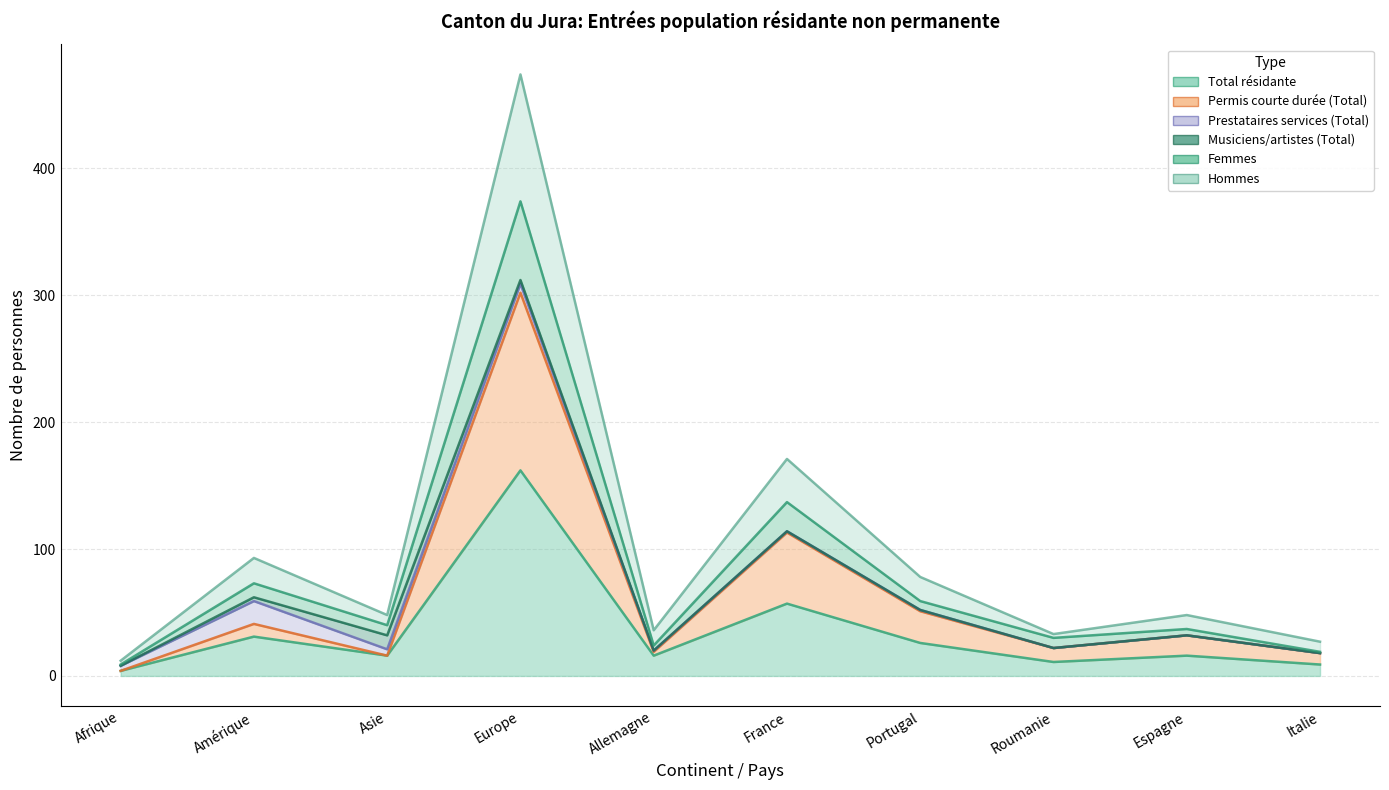

What is the label of the 8th point from the left?

Roumanie